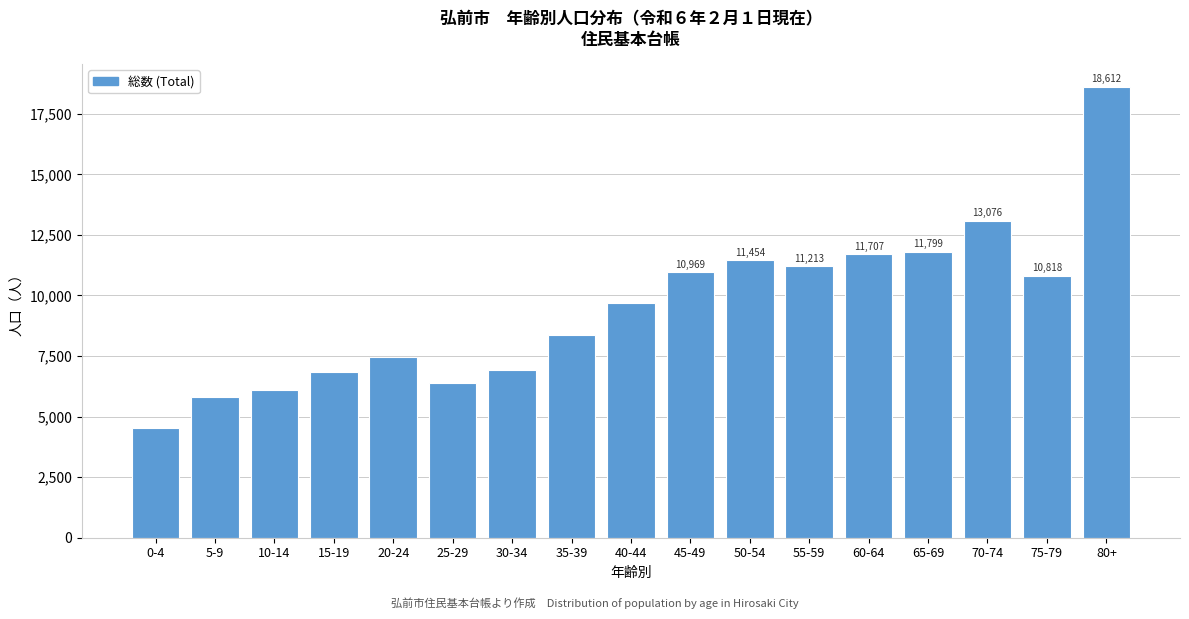

Read the value at 70-74, to the nearest 50.

13100